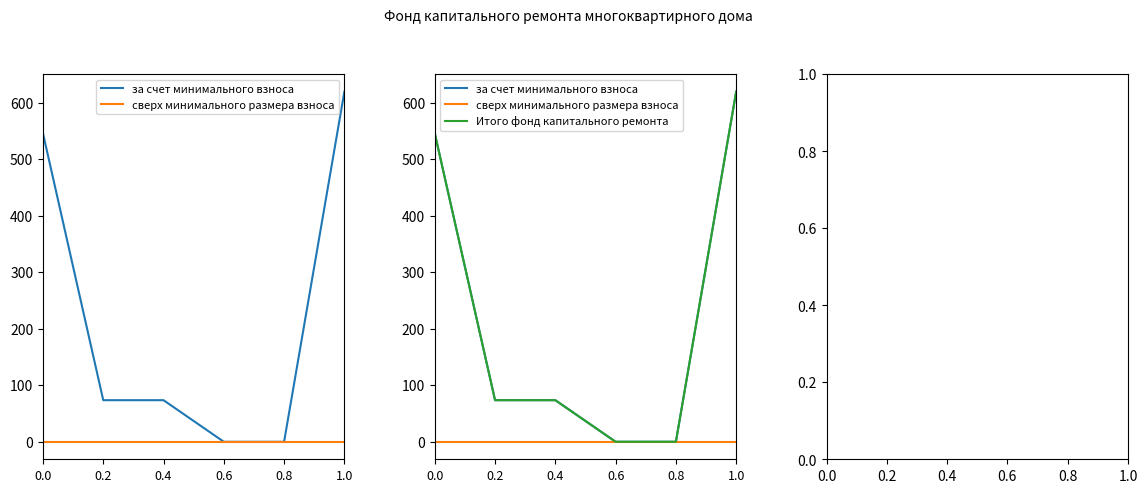

At which category is the sum across all series the highest?

1.0